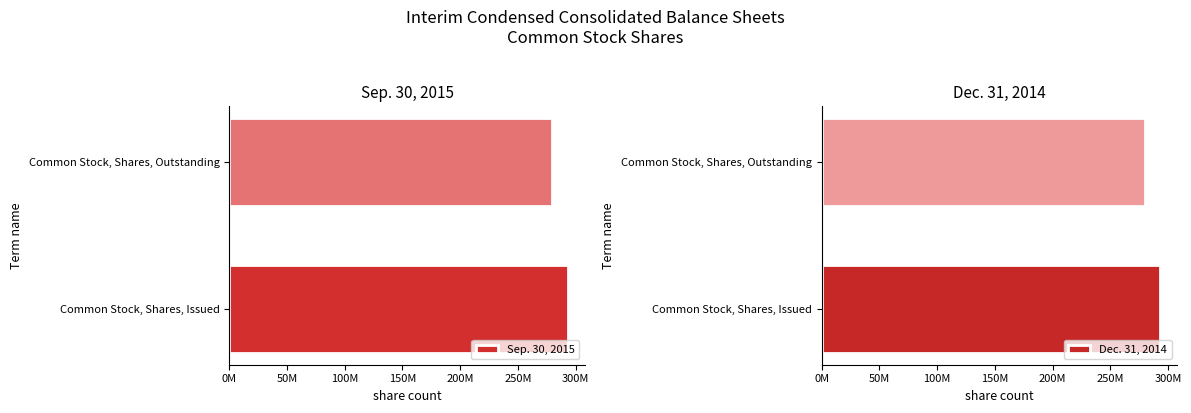

What is the difference between the Sep. 30, 2015 values at Common Stock, Shares, Outstanding and Common Stock, Shares, Issued?

13567308